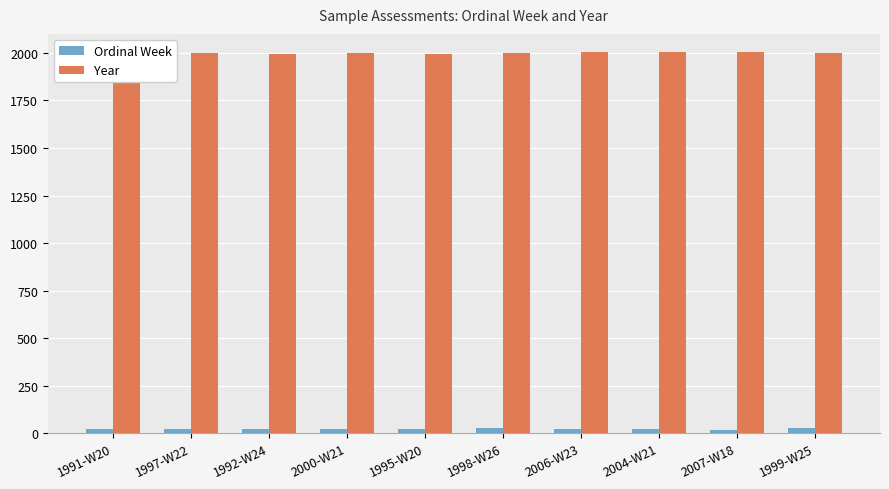

The value of Year at 1995-W20 is 3372. True or false?

False